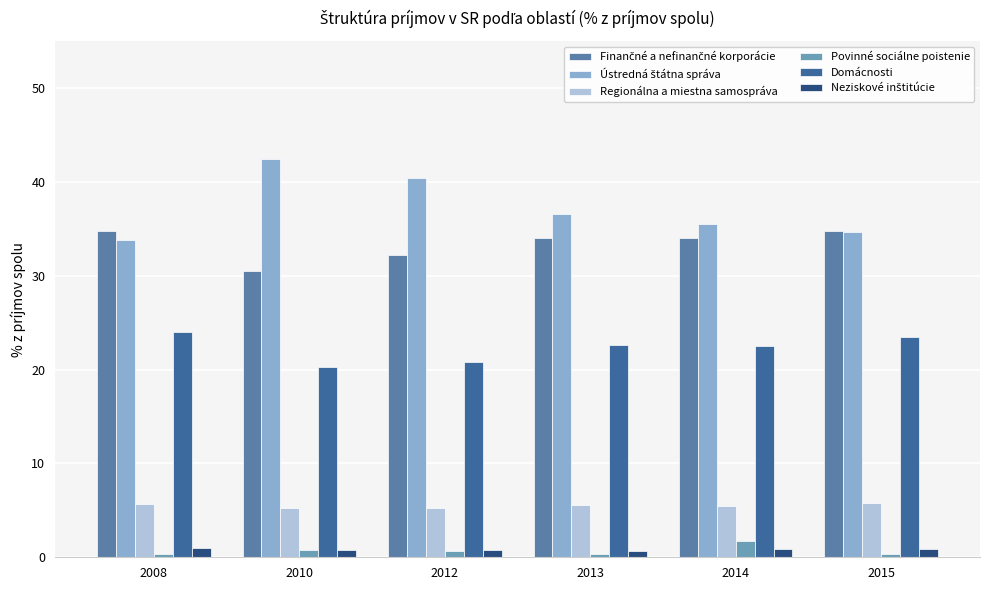

At how many categories does at least one series exceed 16?

6